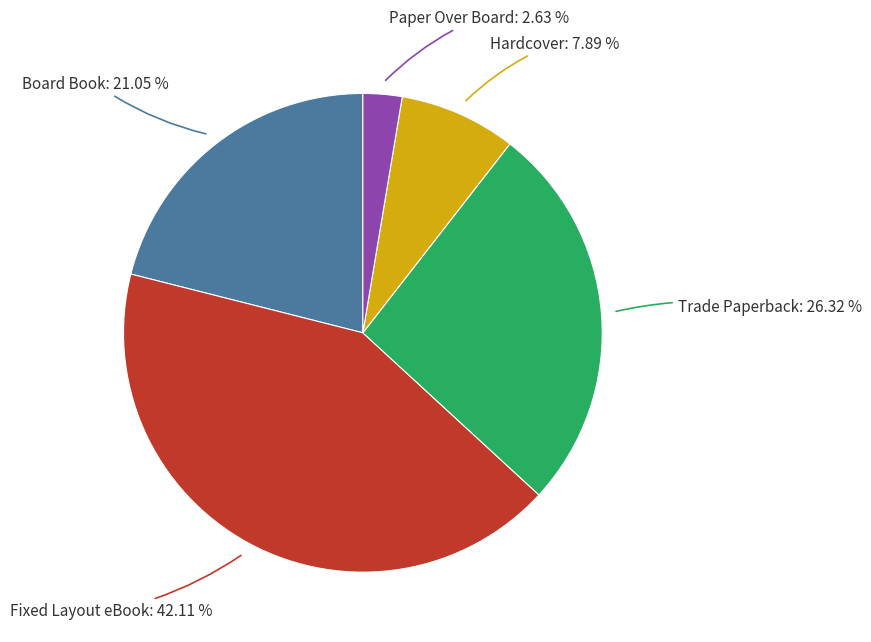

Does any single category account for the majority?

No